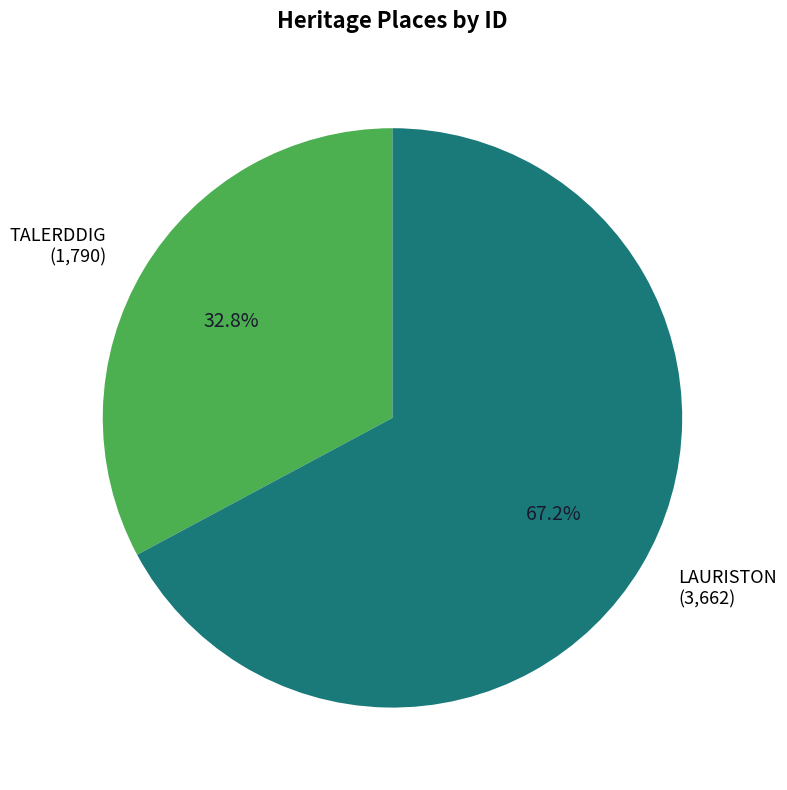

The LAURISTON slice represents 67% of the pie. True or false?

True